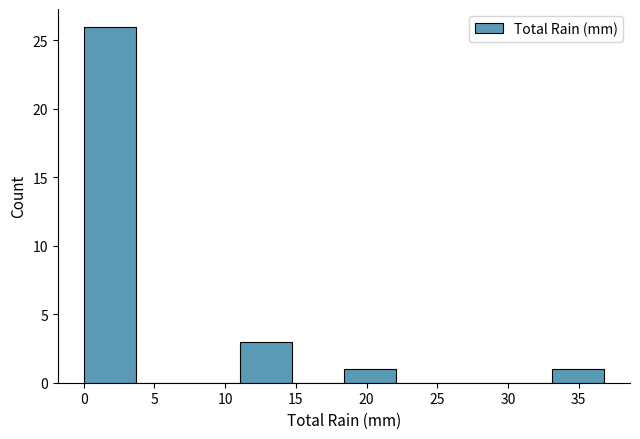

What is the height of the bar covering 11.0 to 14.5 on the x-axis? Neither the bar edges nor the heights are printed on the chart, so give them approximately, as read against the axes.

3